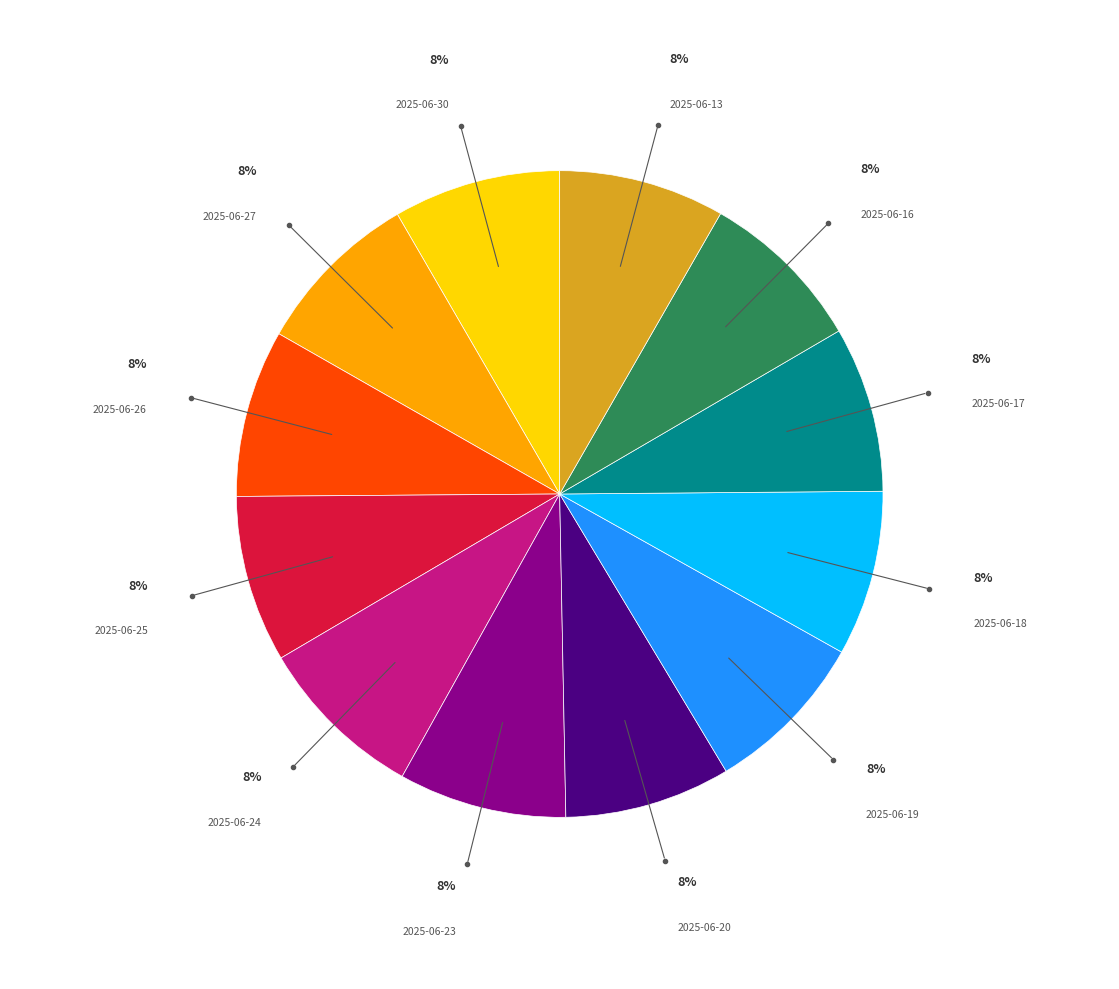

To the nearest percent, what portion does 2025-06-17 represent?

8%